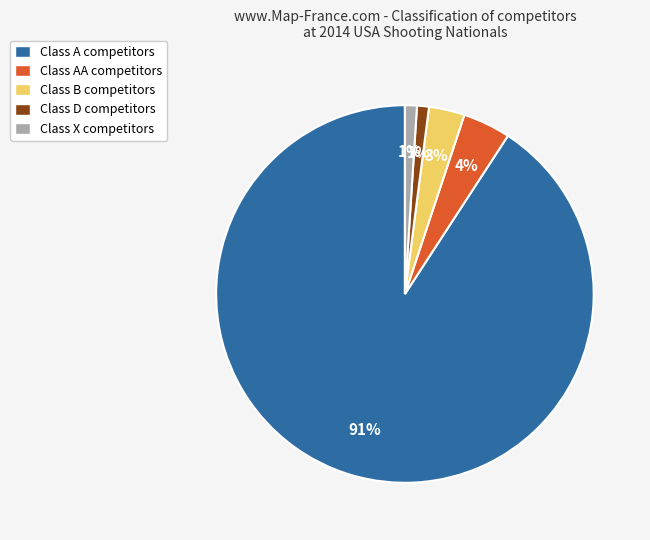

Which has a higher value, Class B competitors or Class AA competitors?

Class AA competitors